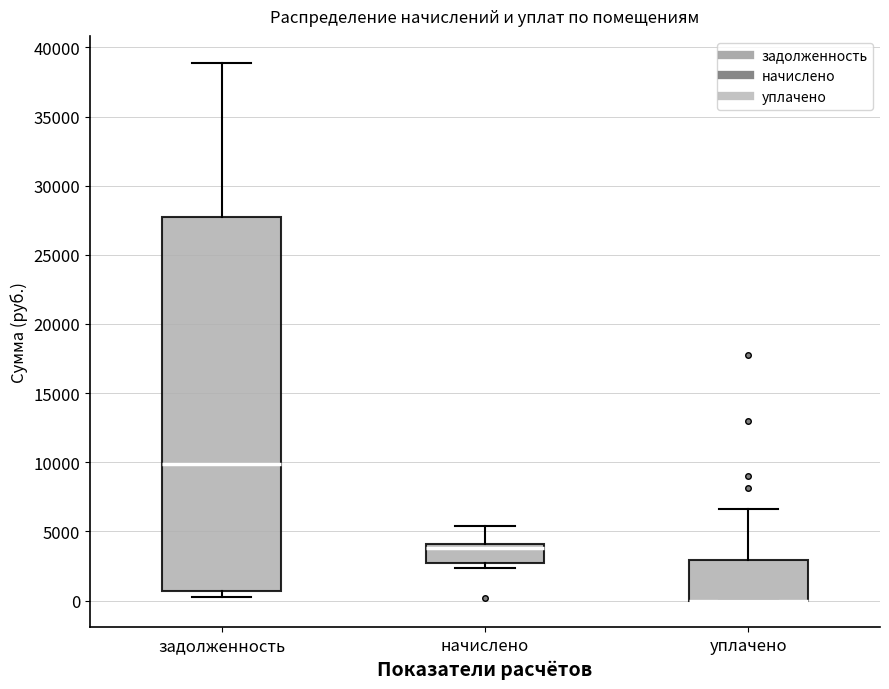

Comparing the boxes themselves (not the whiskers), which one is the tallest?

задолженность